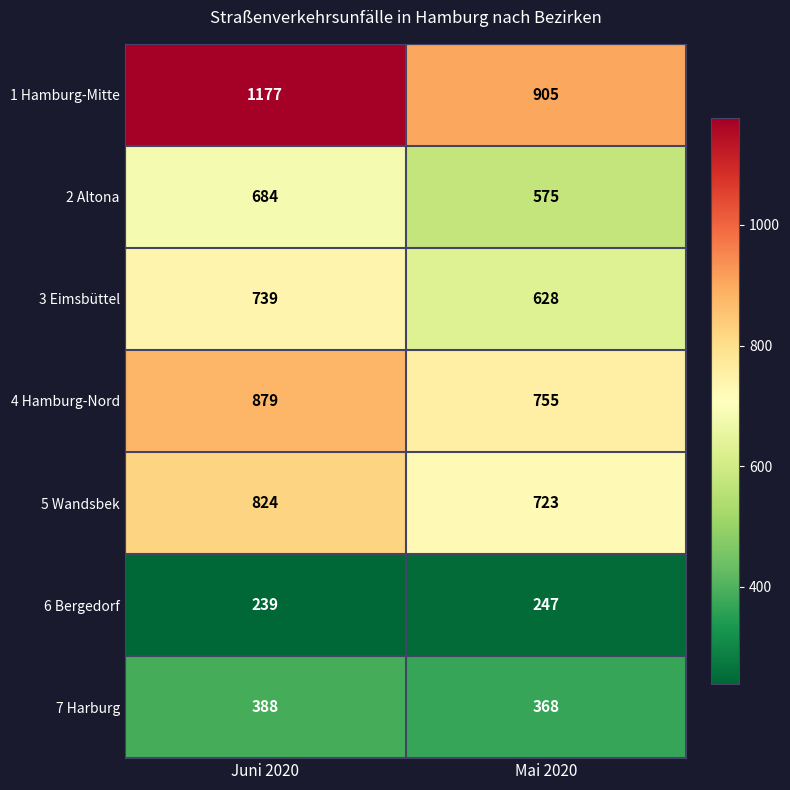

What value does the 4 Hamburg-Nord series have at Juni 2020?

879